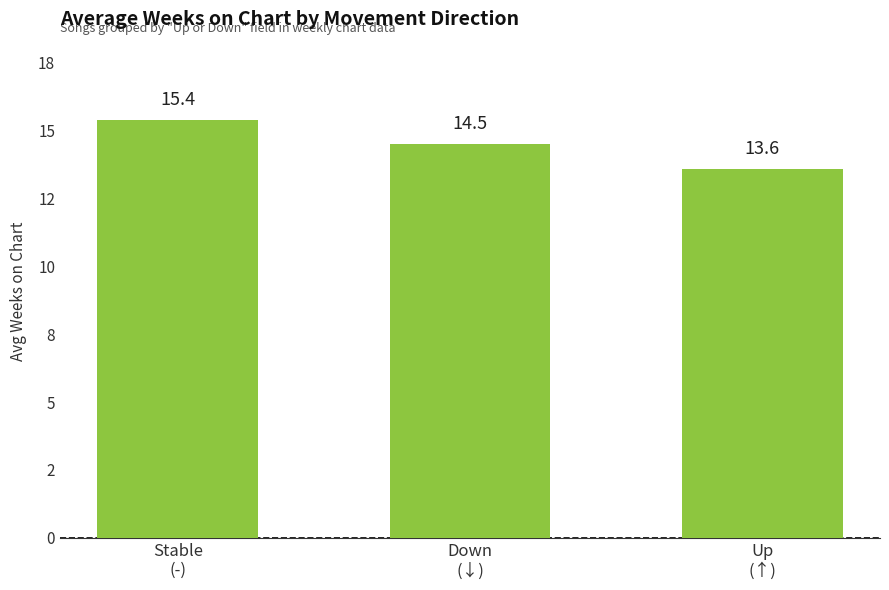

Is it true that the value at Up
(↑) is 9.2?

False